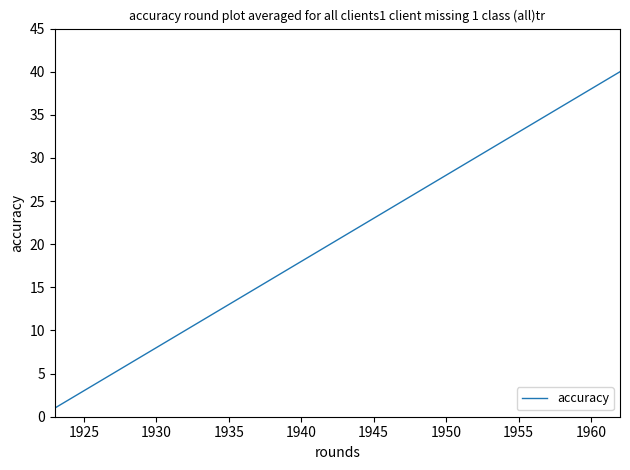

What is the difference between the maximum and minimum values?

39